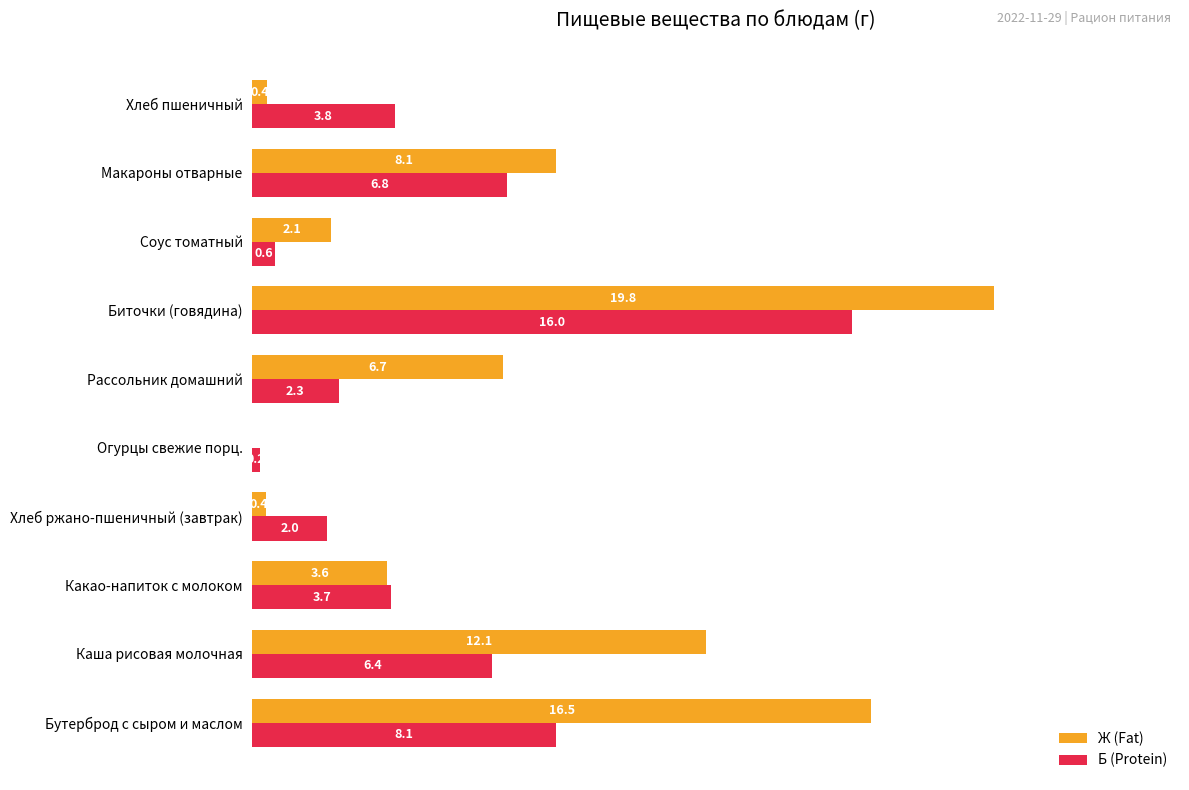

What is the sum of all Ж (Fat) values?

69.7